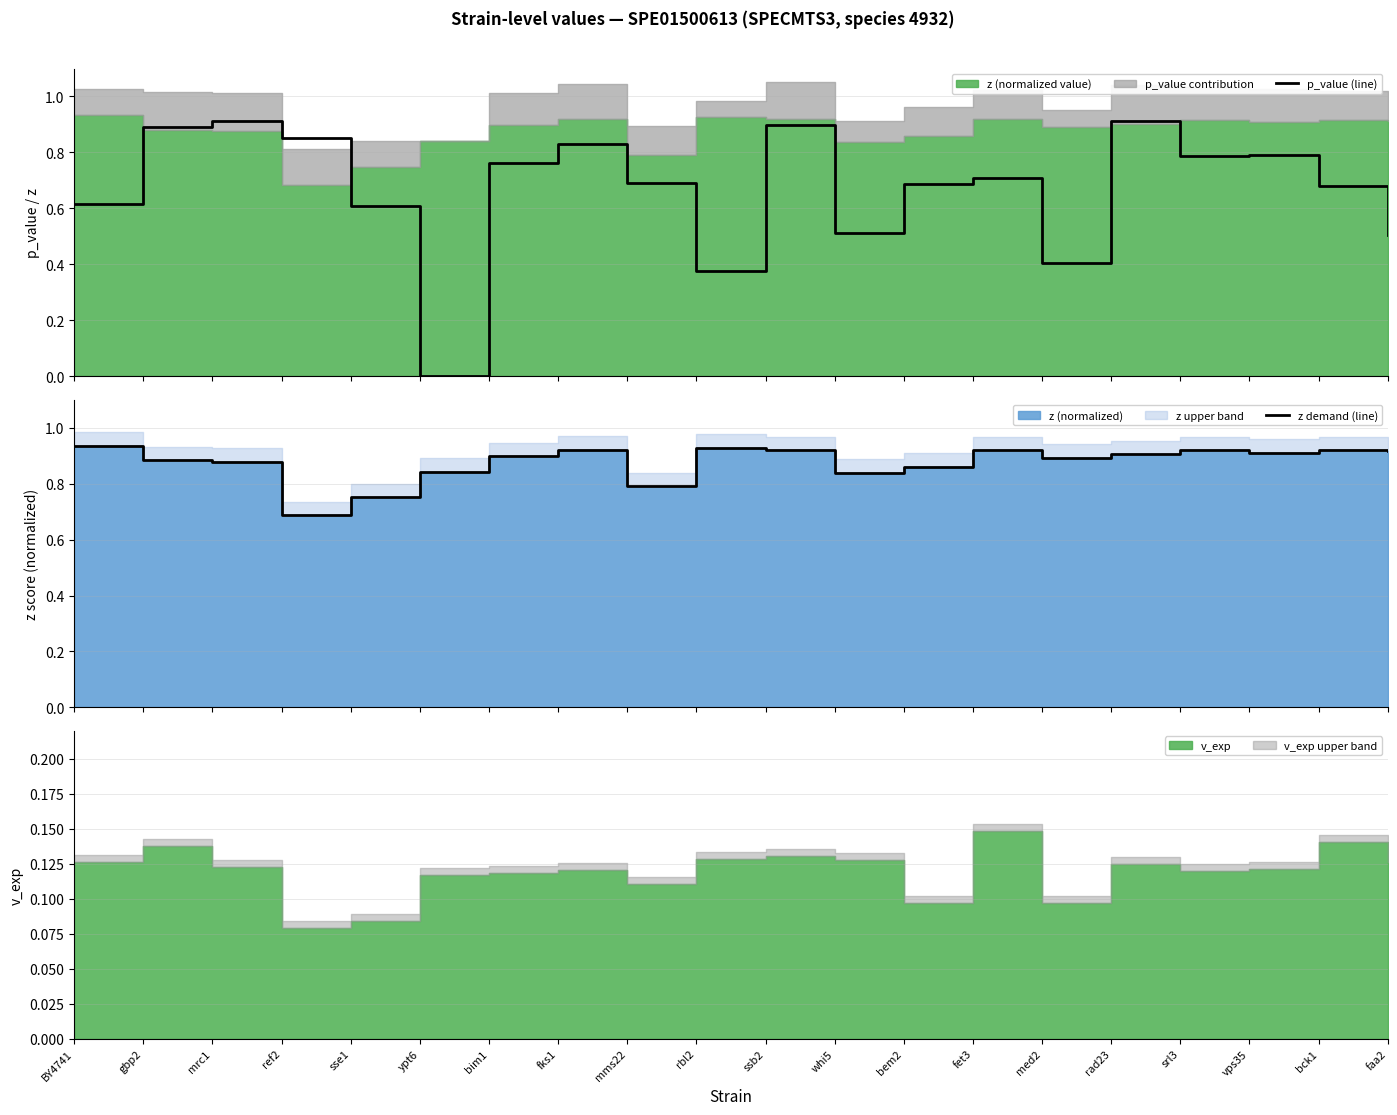

Reading right to left, extract all data points from this chart.

p_value (line): 0.5	0.7	0.8	0.8	0.9	0.4	0.7	0.7	0.5	0.9	0.4	0.7	0.8	0.8	0.0	0.6	0.9	0.9	0.9	0.6
z demand (line): 0.9	0.9	0.9	0.9	0.9	0.9	0.9	0.9	0.8	0.9	0.9	0.8	0.9	0.9	0.8	0.8	0.7	0.9	0.9	0.9